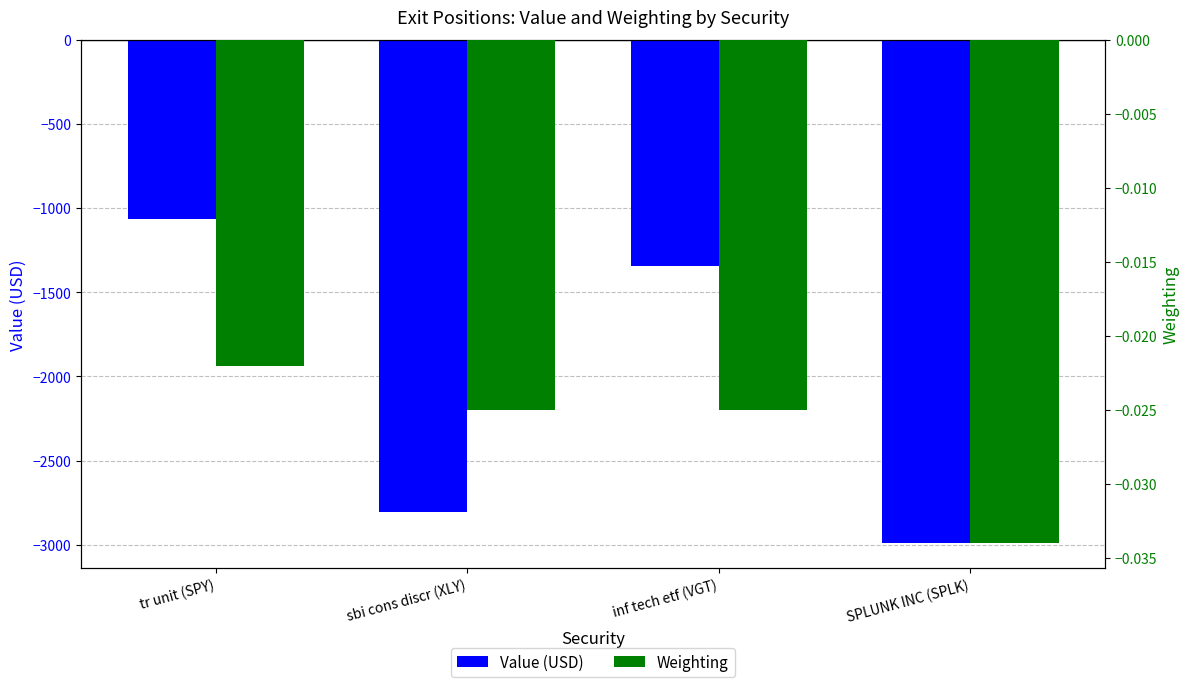

What is the label of the 2nd bar from the left?

sbi cons discr (XLY)